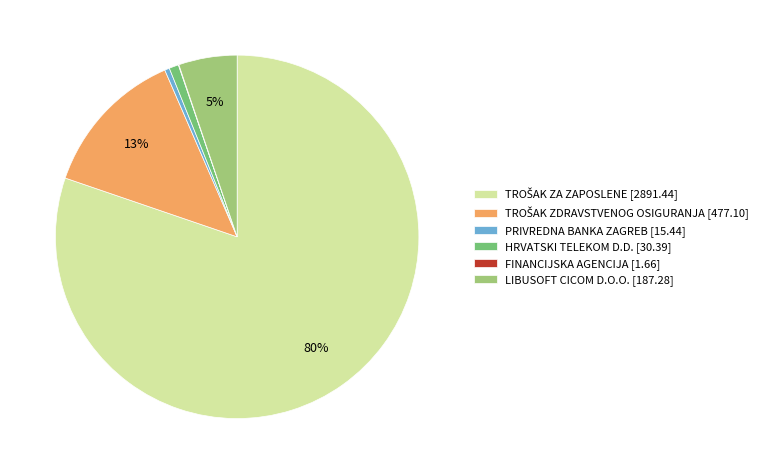

Is there any slice that represents more than half of the pie?

Yes